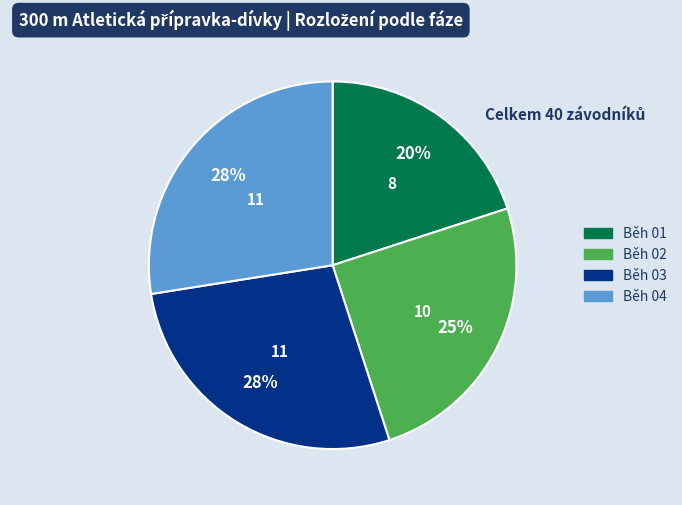

Approximately how many times larger is the value at Běh 01 compared to Běh 03?

0.7